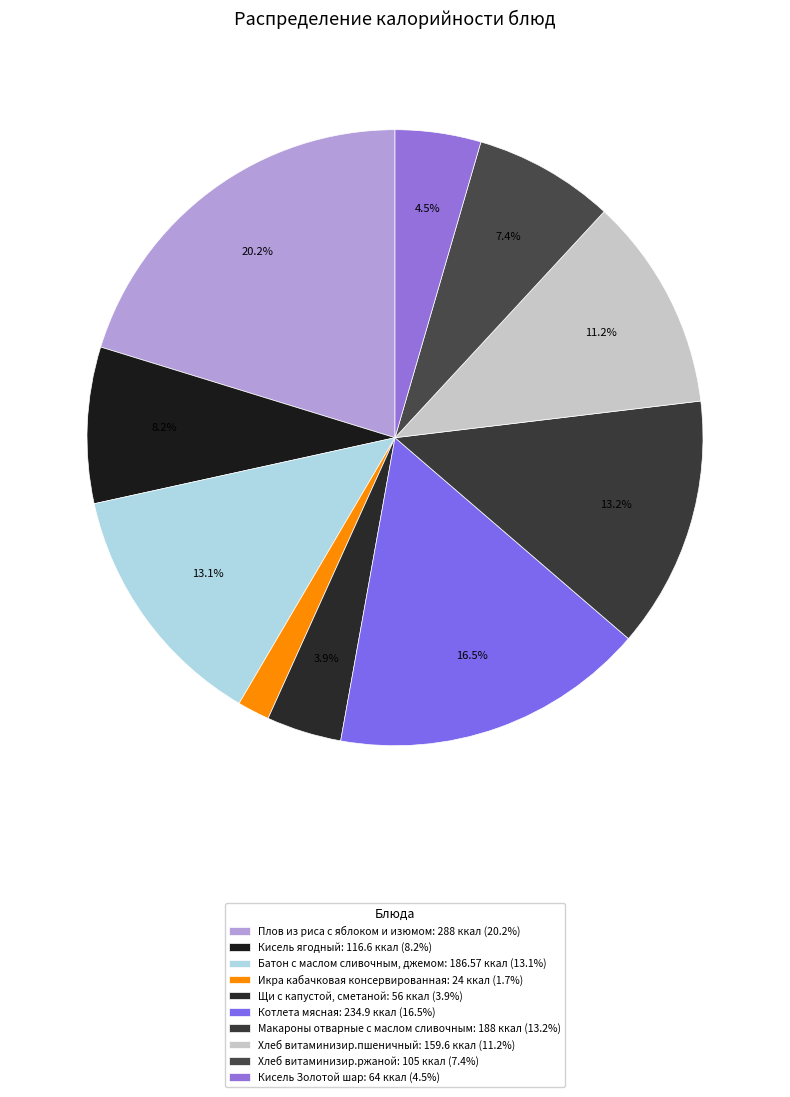

To the nearest percent, what is the average slice percentage?

10%